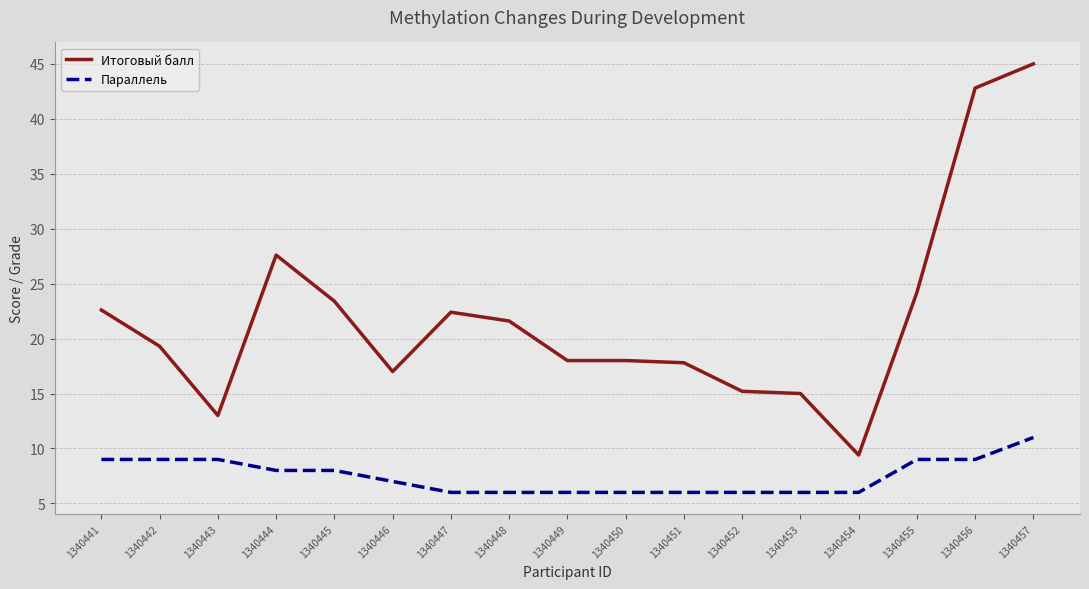

Is the value of Итоговый балл at 1340454 greater than the value of Параллель at 1340453?

Yes